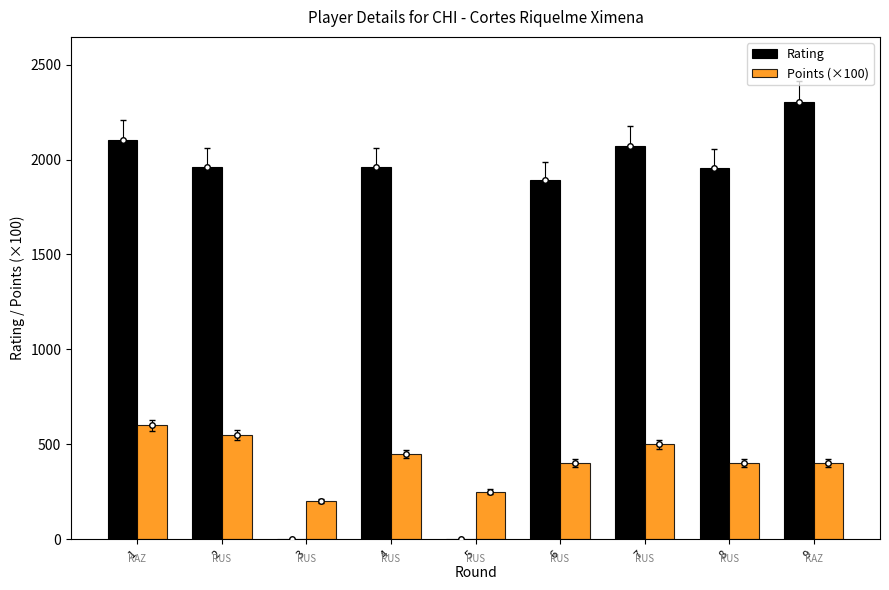

What value does the Rating series have at 9, to the nearest 100?

2300